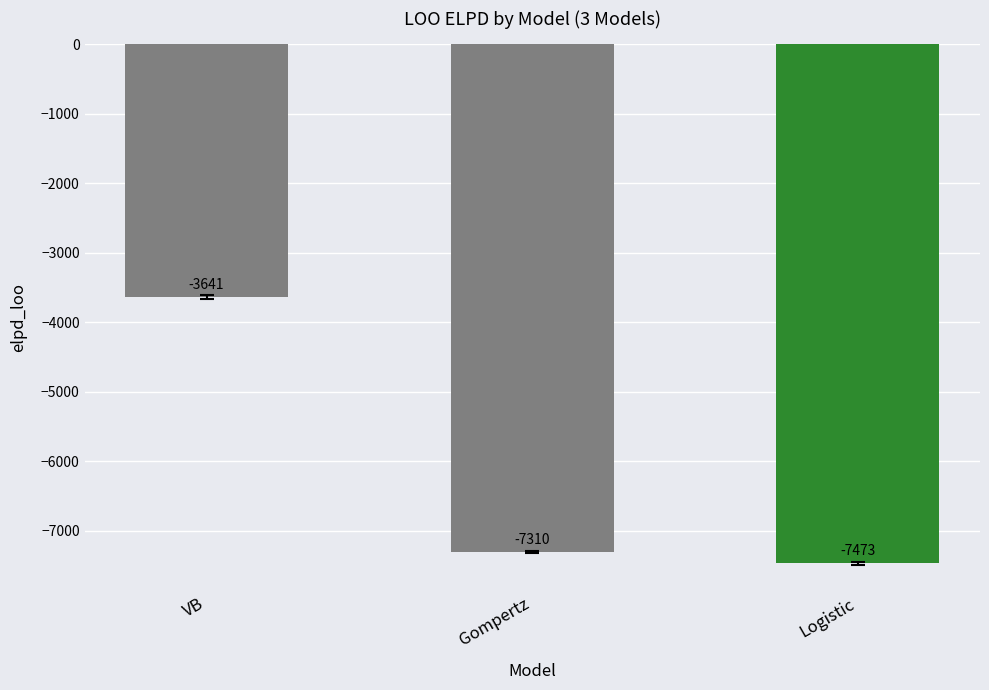

Rank the categories by value from lowest to highest.

Logistic, Gompertz, VB